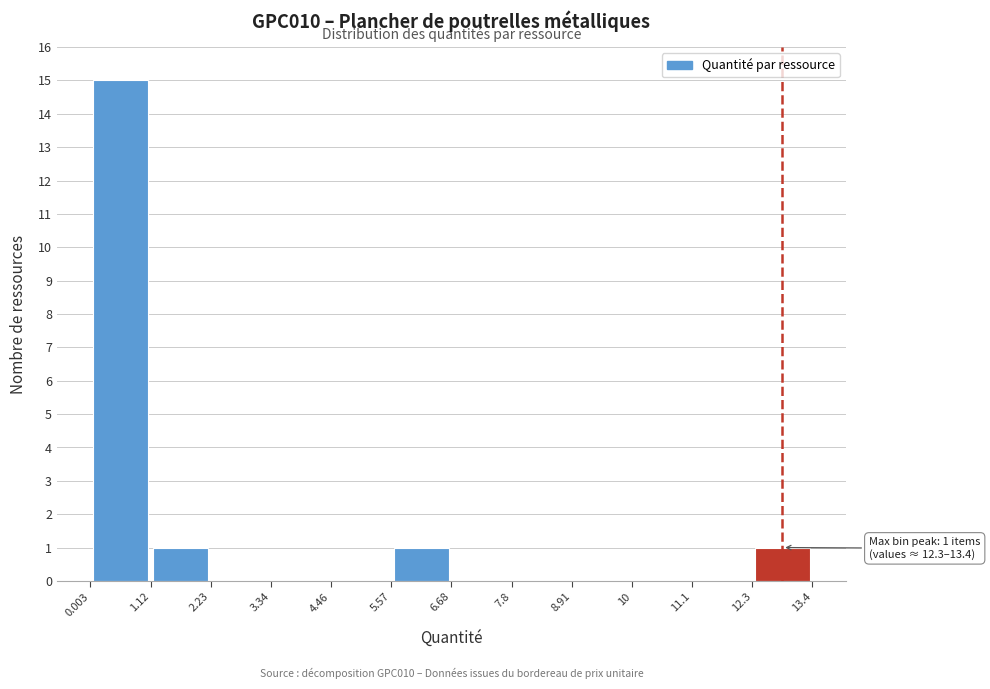

Over which range of the x-axis is the bar tallest?

0.003 to 1.12